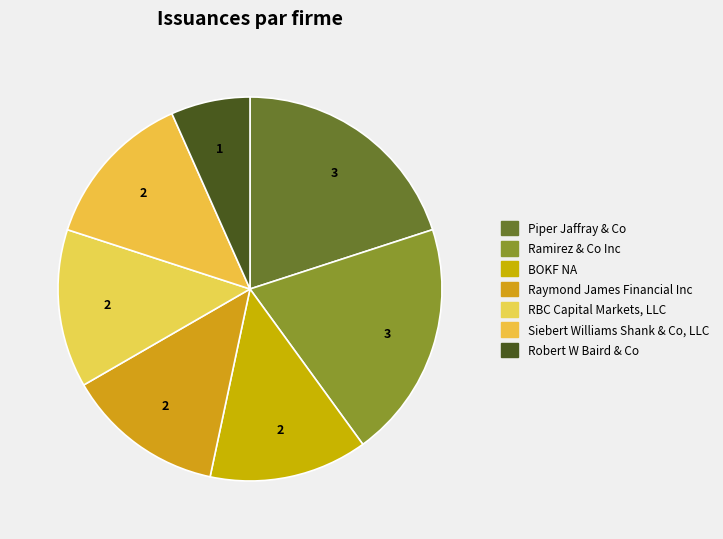

True or false: Robert W Baird & Co accounts for 19% of the total.

False